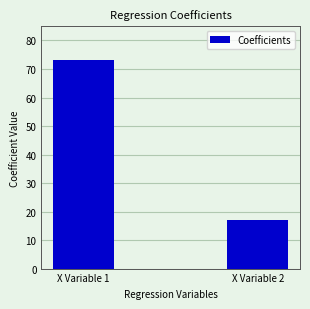

What is the change in value from X Variable 1 to X Variable 2?

-56.0